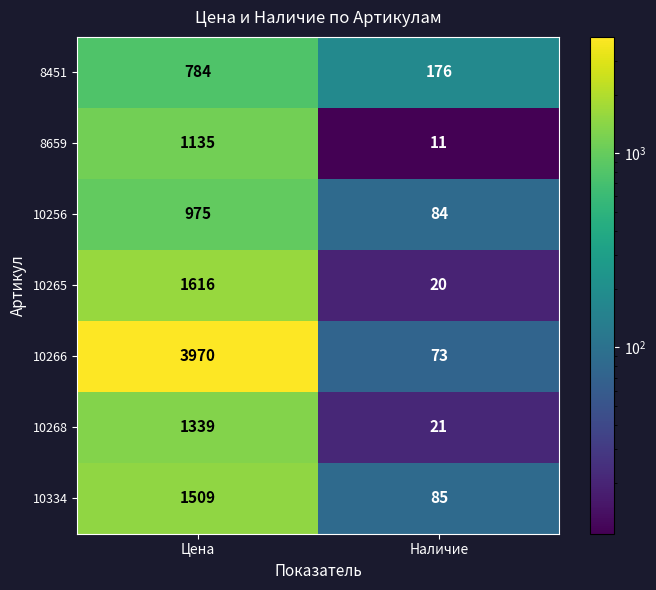

The value of 10334 at Наличие is 119. True or false?

False